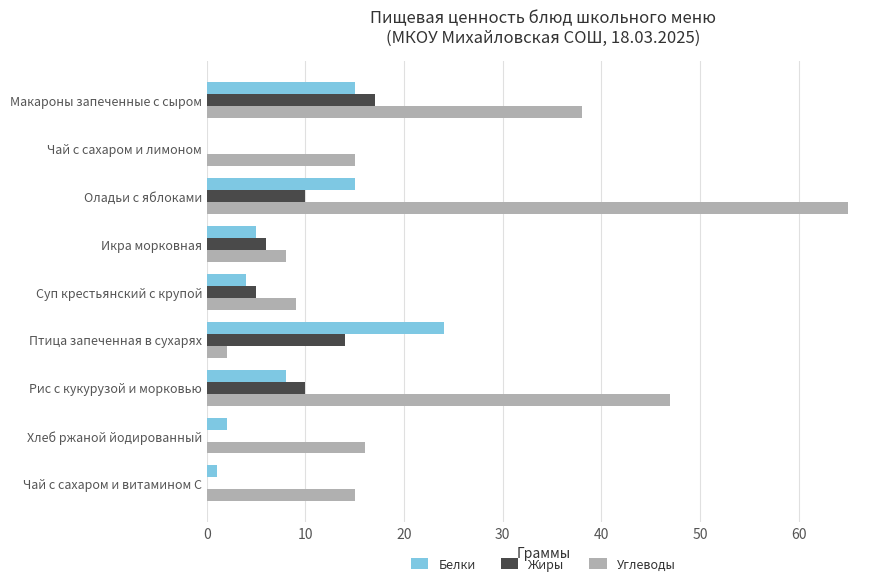

The Углеводы series shows 9 at Суп крестьянский с крупой. True or false?

True